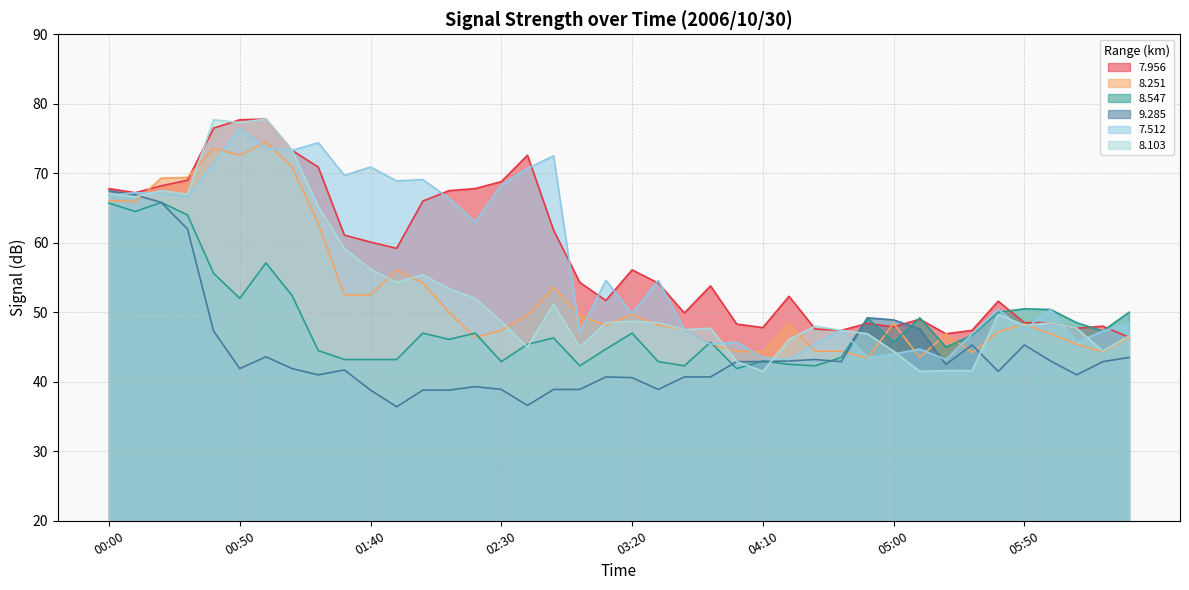

List the series in order of their peak value, highest first.

  7.956,   8.103,   7.512,   8.251,   9.285,   8.547